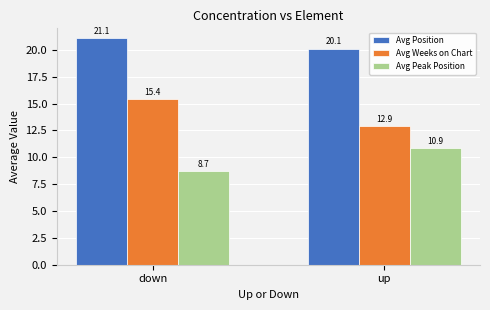

Which label corresponds to the largest value in the chart?

down